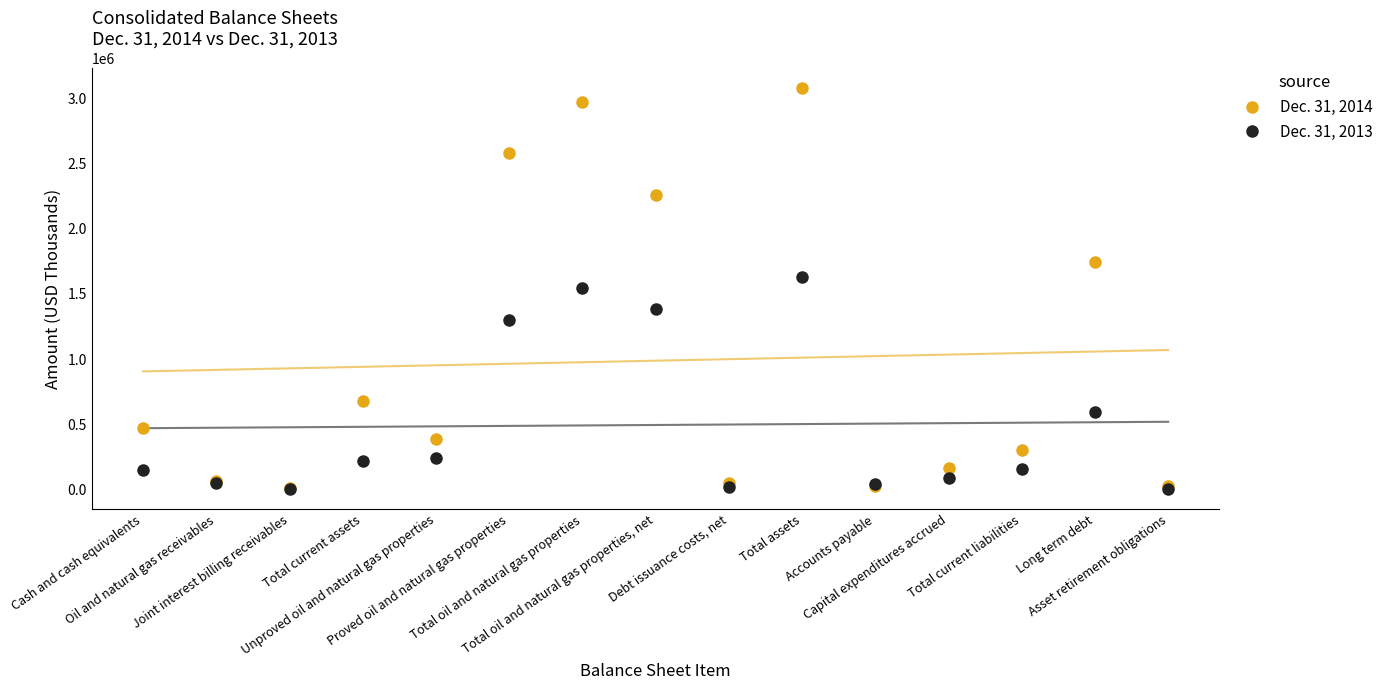

Which series ends up on top after the final intersection of Dec. 31, 2013 and Dec. 31, 2014?

Dec. 31, 2014